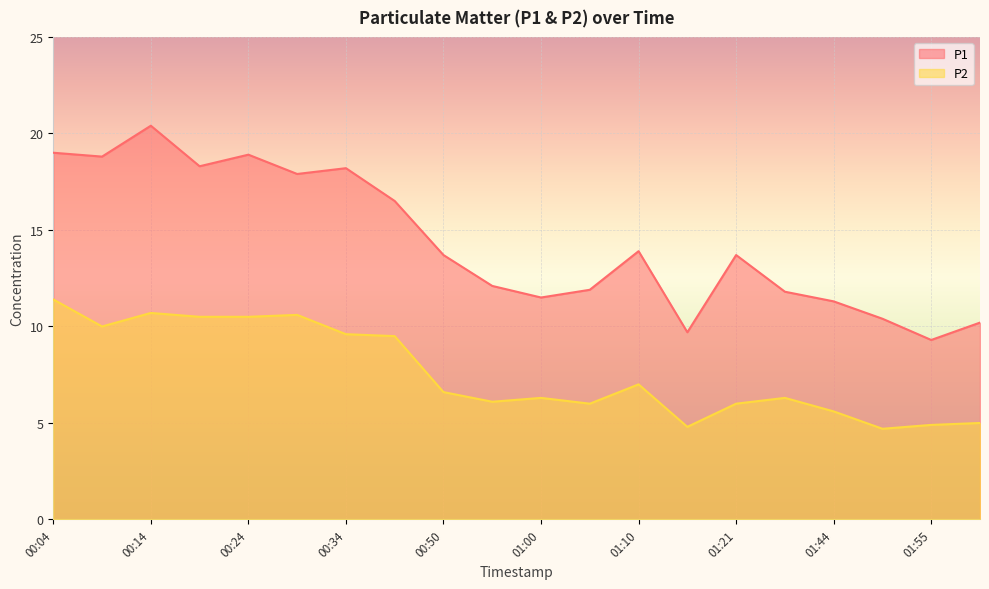

Does the chart display data point markers on the line(s)?

No